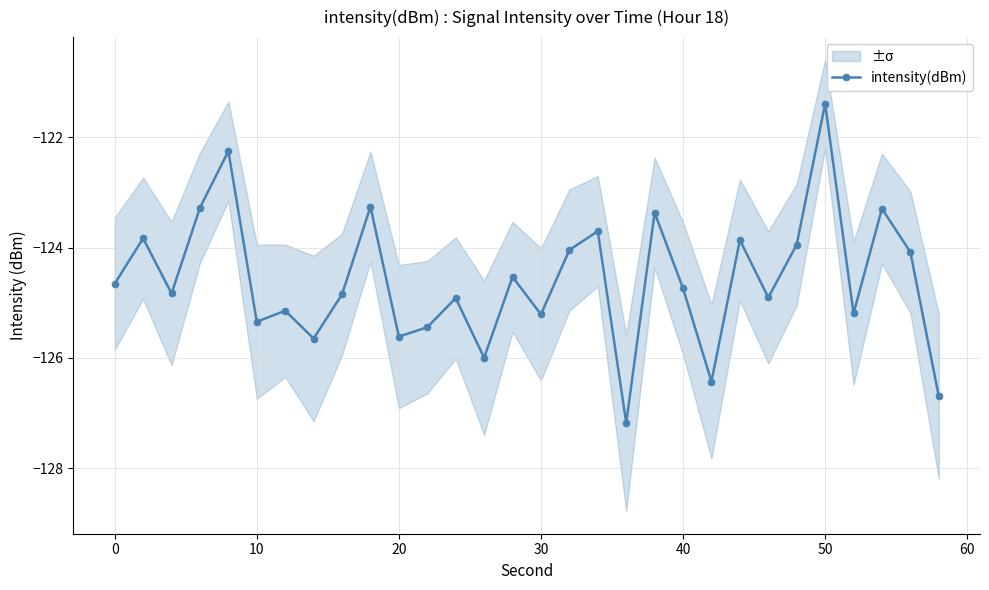

How many interior local valleys (lower than both neighbors) does the data have?

10